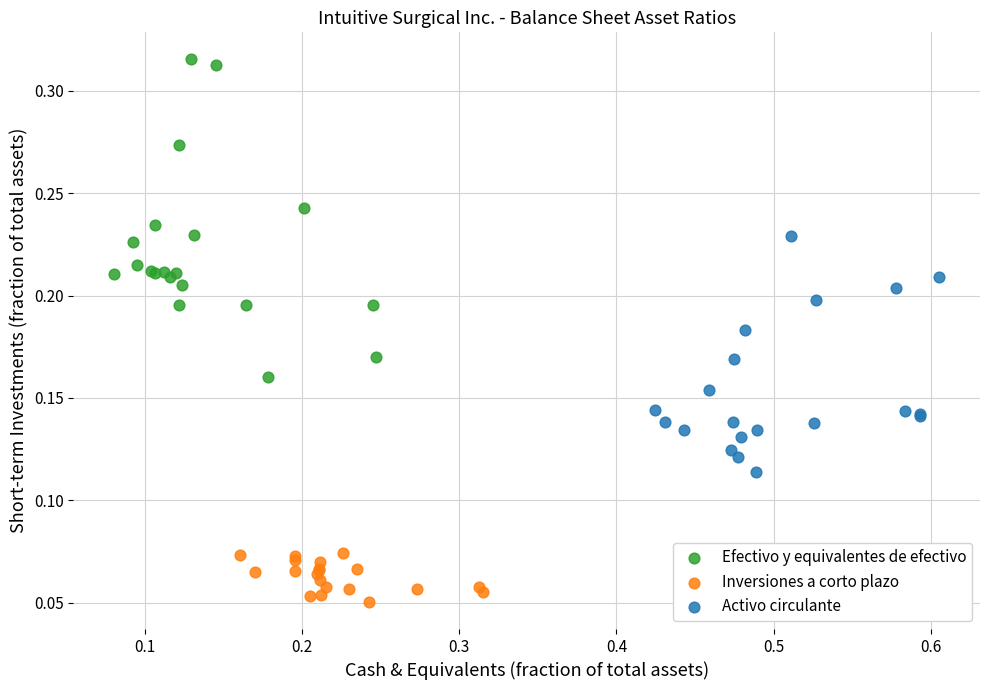

Which series has the widest spread of Y values?

Efectivo y equivalentes de efectivo